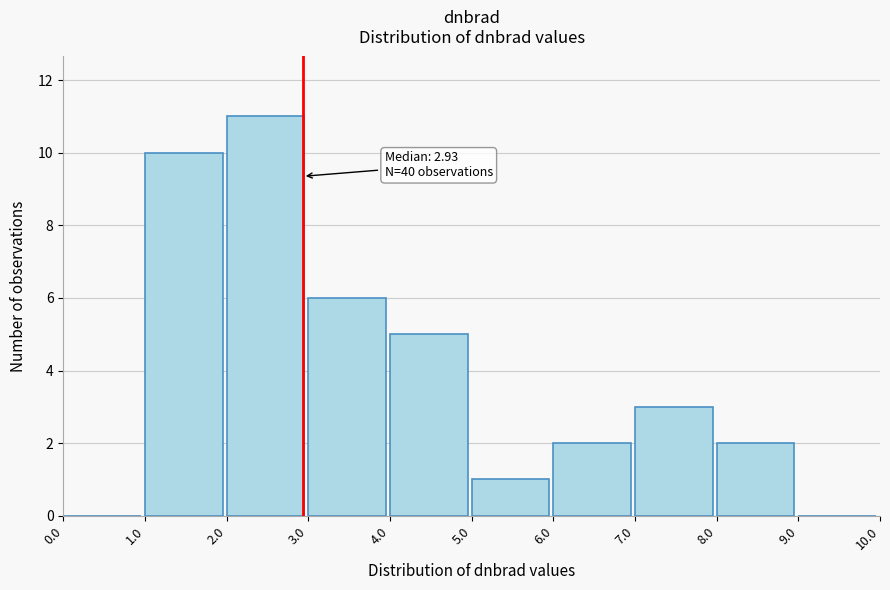

Which range on the x-axis has the tallest bar?

2.0 to 3.0